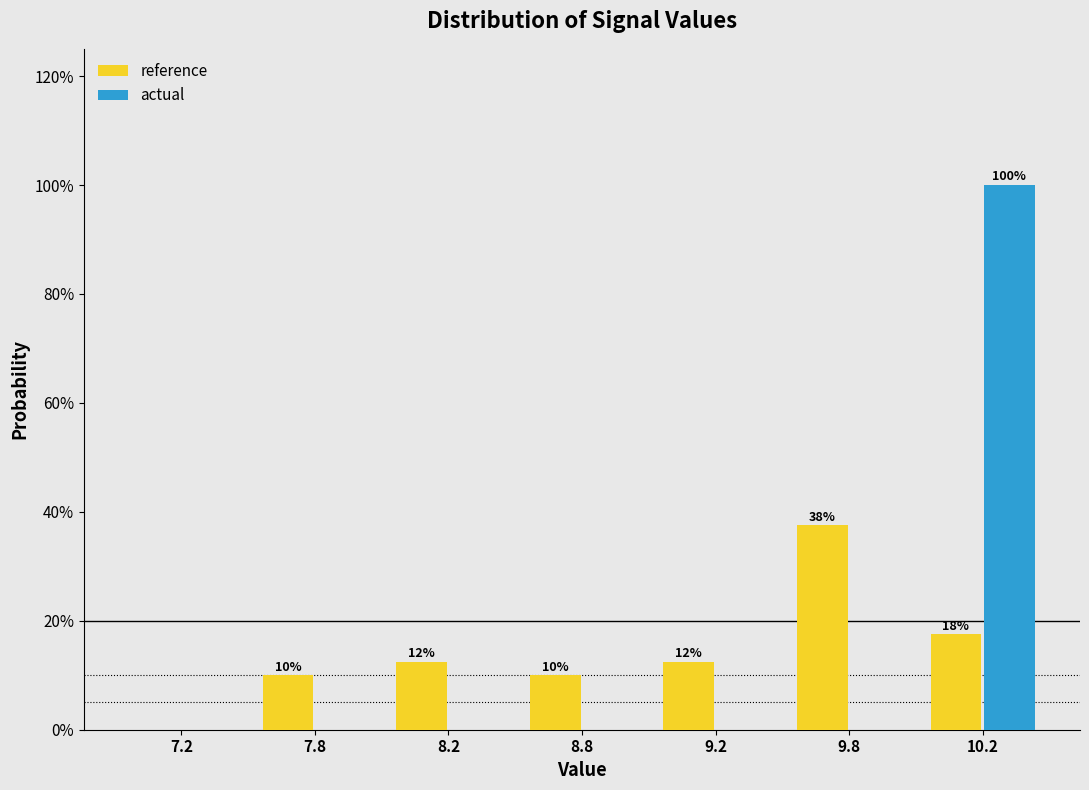

What are all the series names shown in the legend?

reference, actual